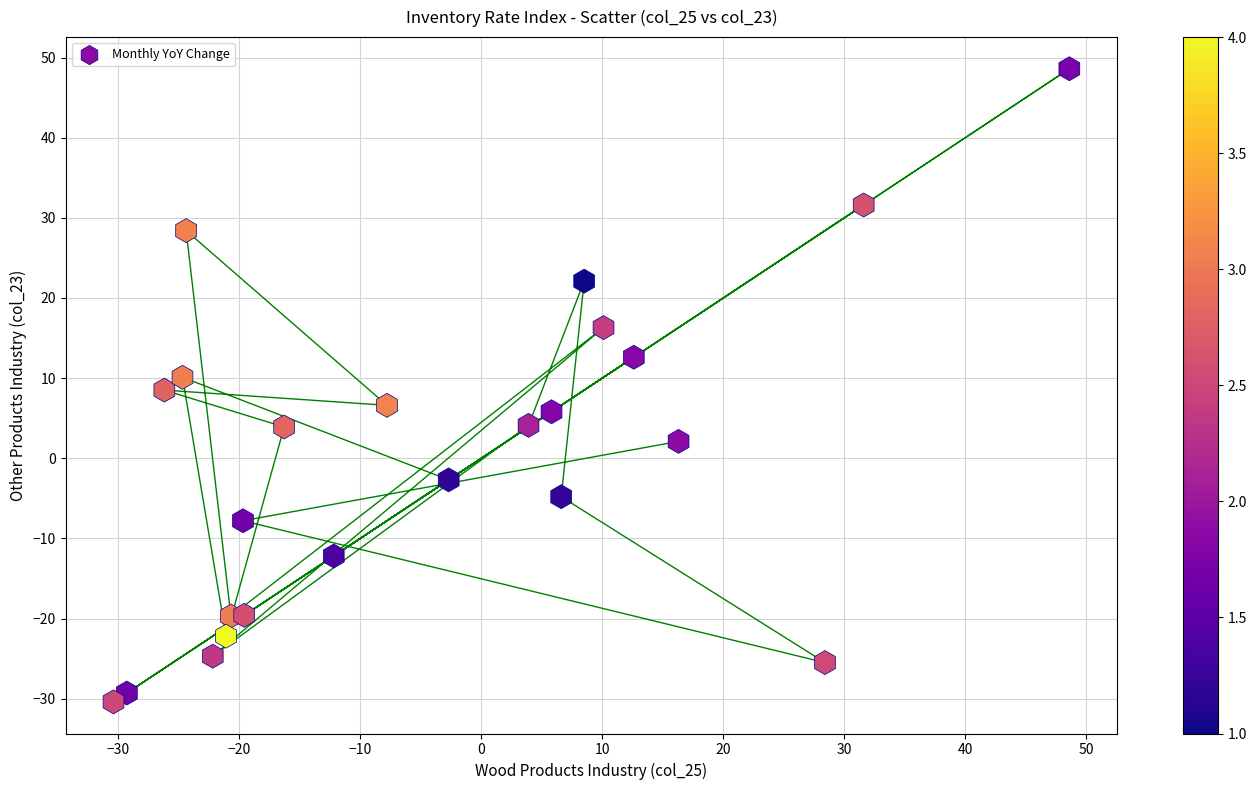

What is the range of Y values (max minus min)?

79.0